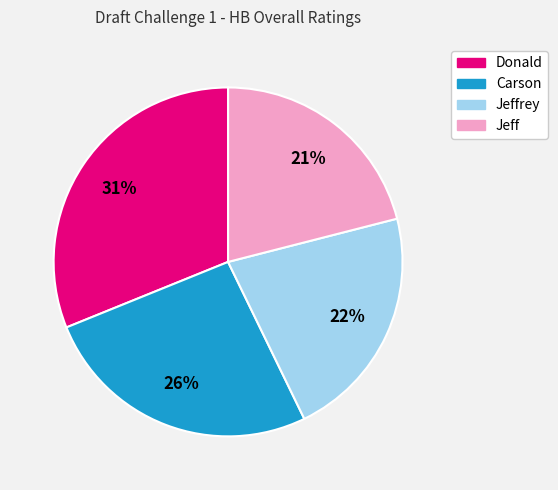

To the nearest percent, what is the difference between the largest and smallest slice percentages?

10%